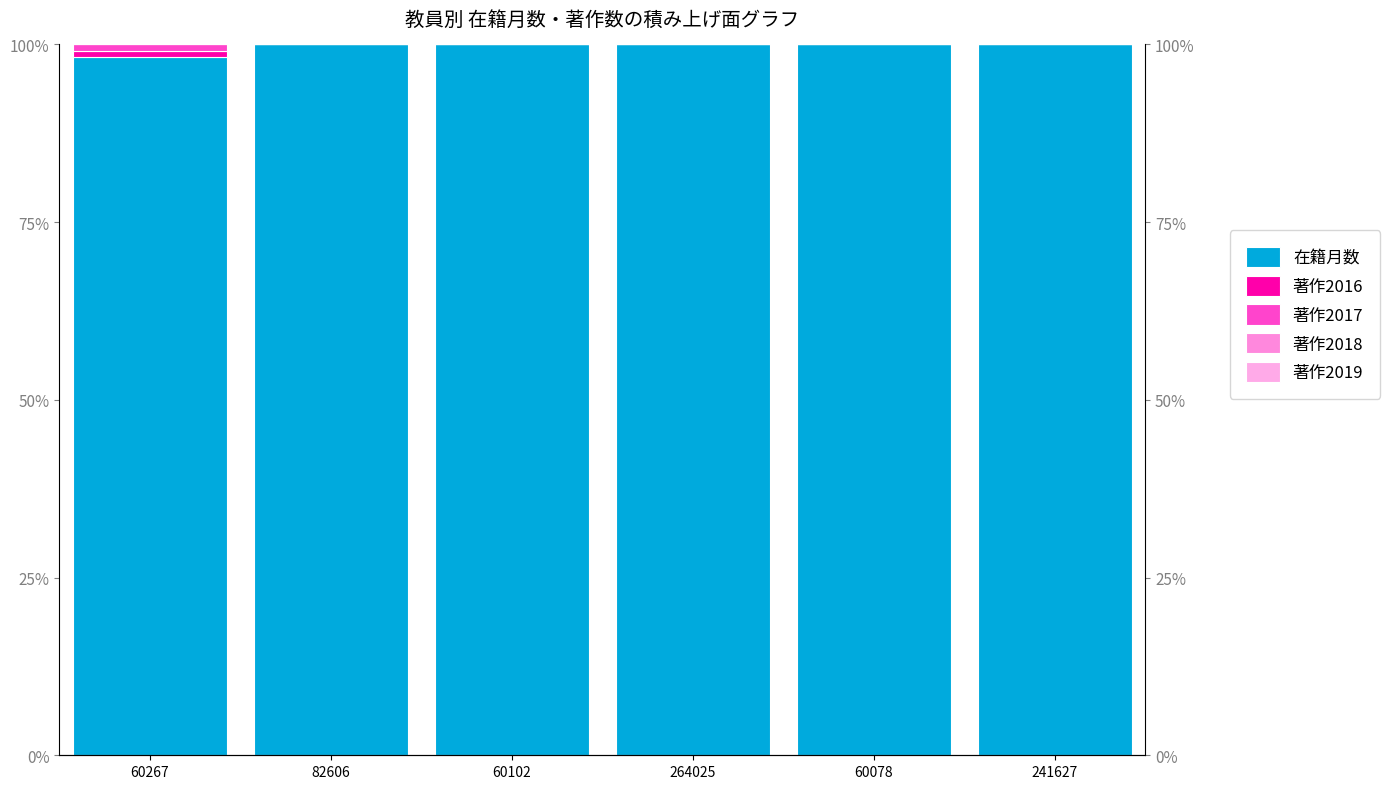

Are the bars horizontal?

No